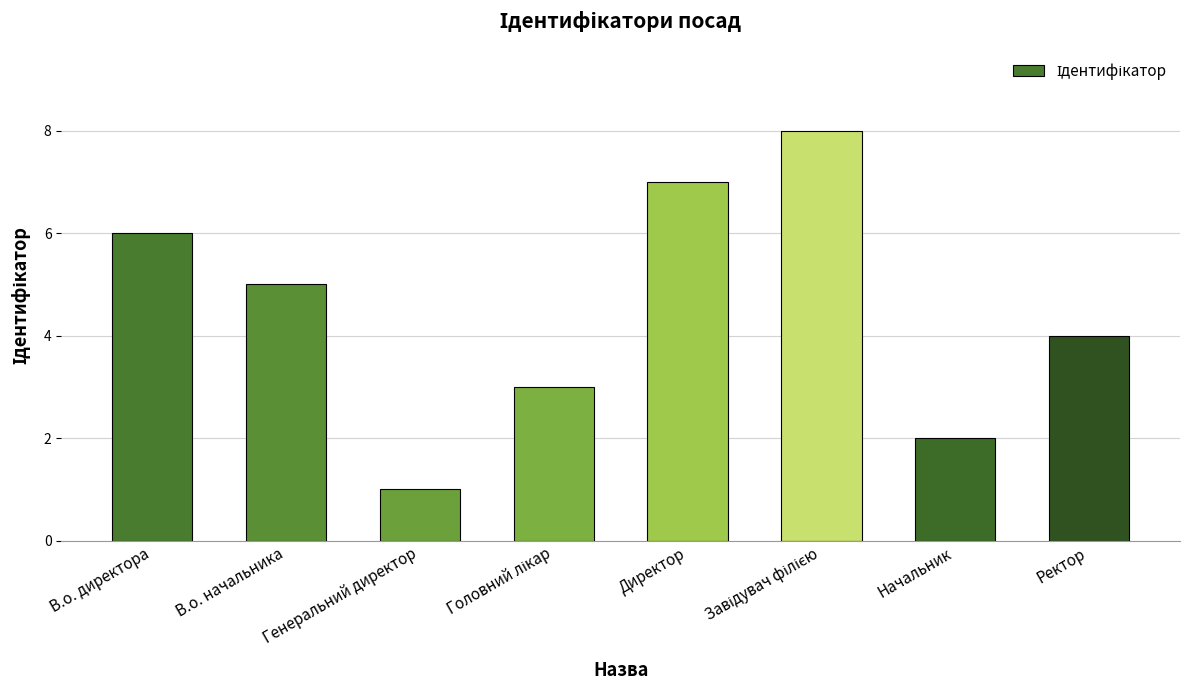

True or false: the data shows 1 at В.о. начальника.

False